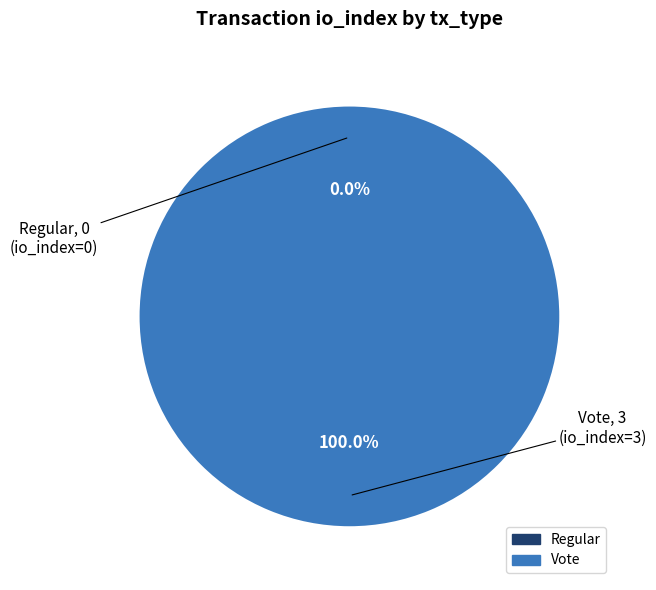

How many slices are in this pie chart?

2